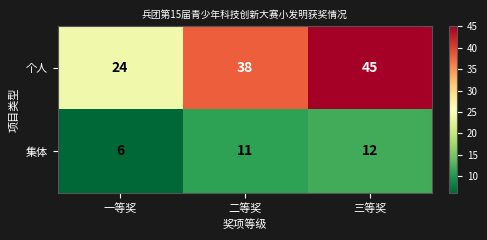

What is the spread (max minus min) of values at 一等奖?

18